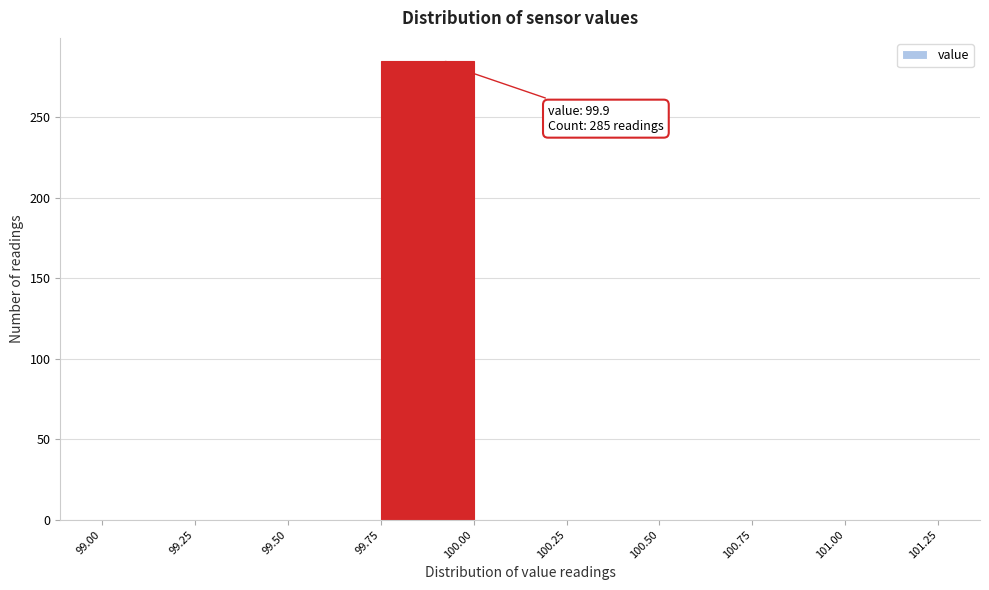

Which range on the x-axis has the tallest bar?

99.75 to 100.00